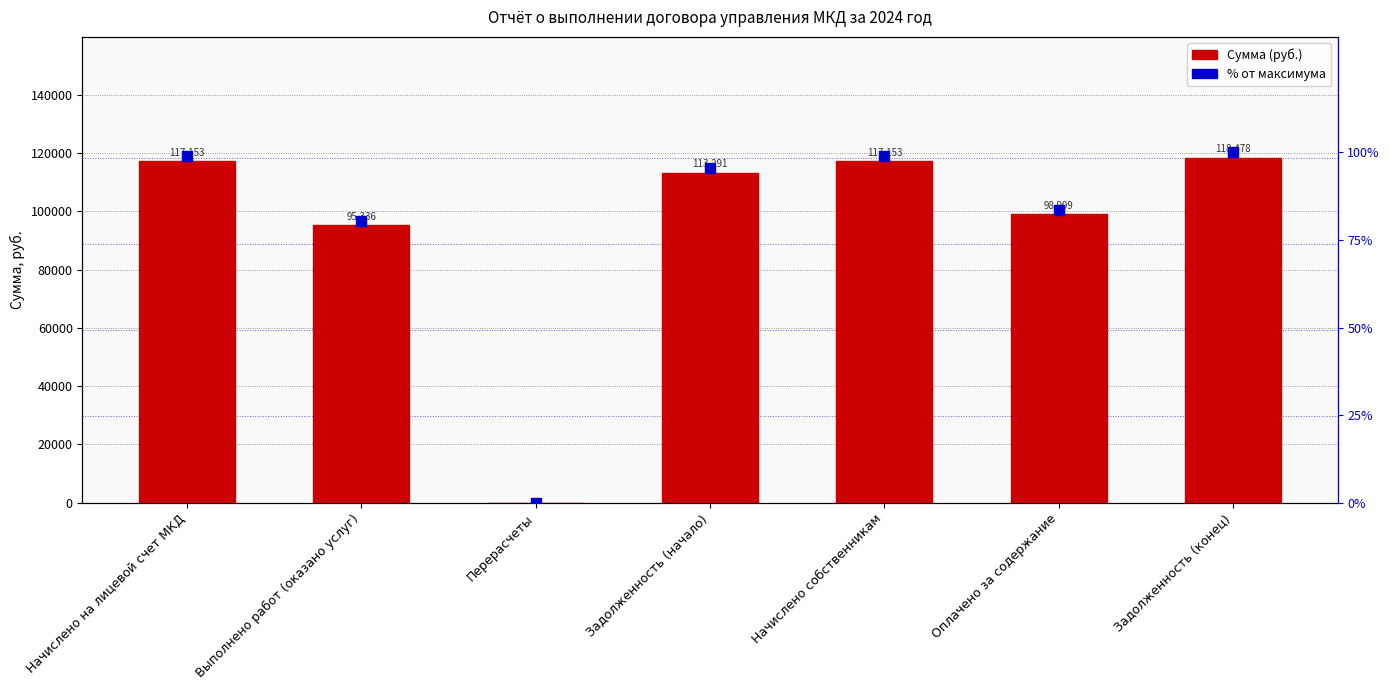

Which series has the widest spread of Y values?

Сумма (руб.)